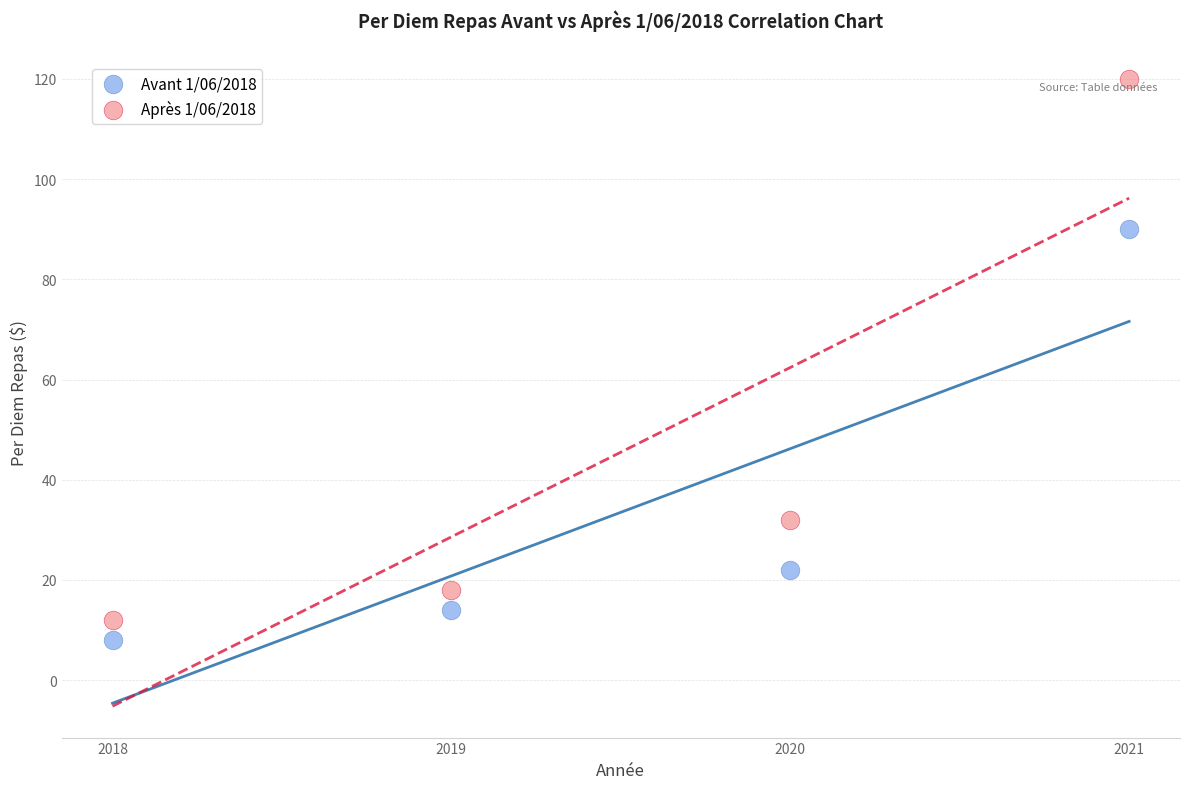

Which series contains the highest Y value?

Après 1/06/2018